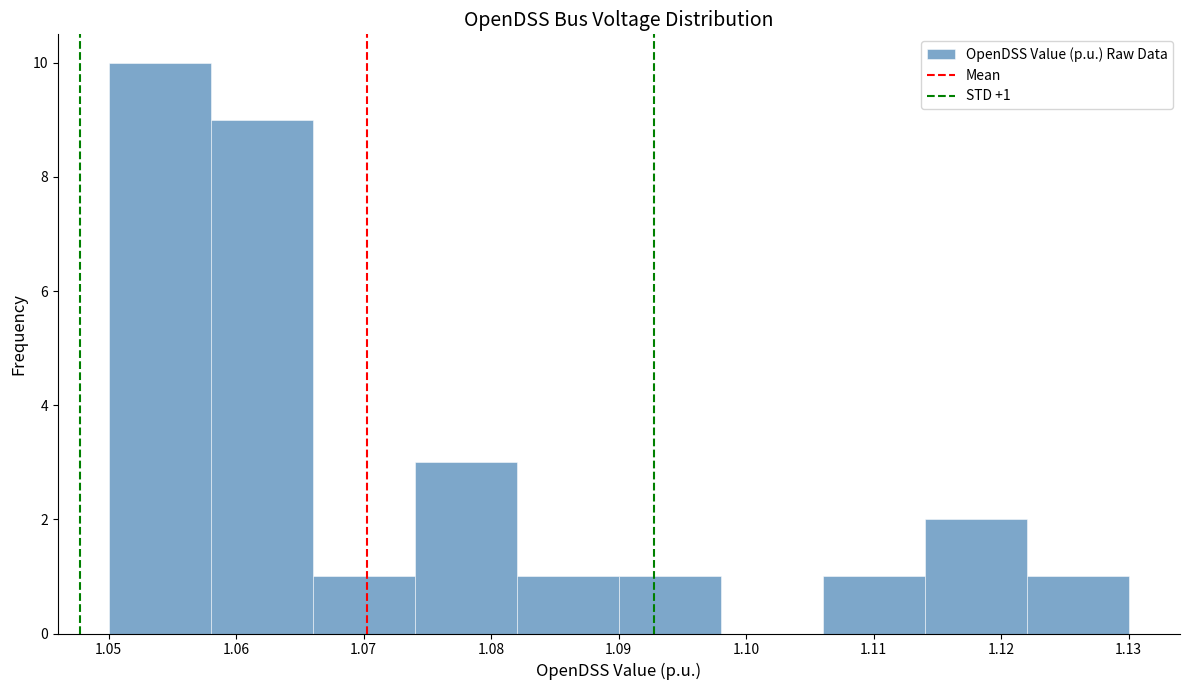

Which range on the x-axis has the tallest bar?

1.050 to 1.058